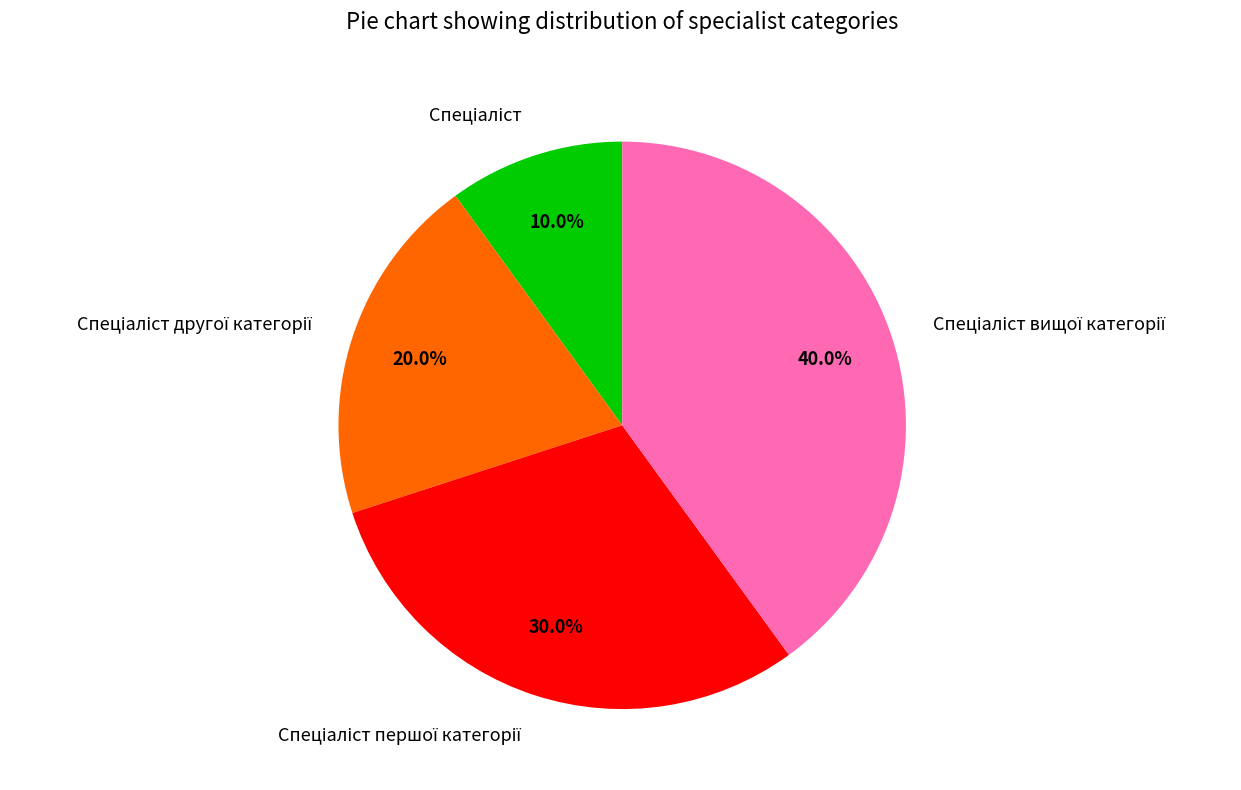

Does any single category account for the majority?

No